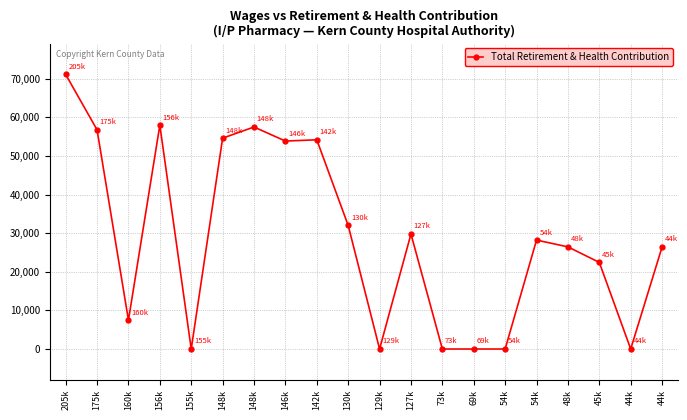

How many lines are shown in the chart?

1